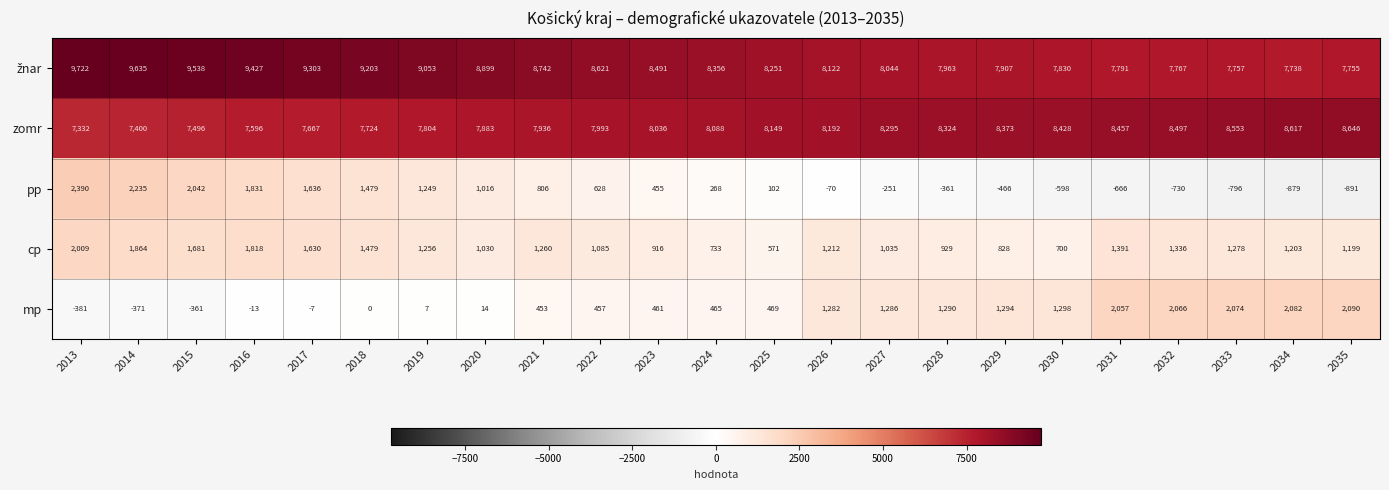

Which label corresponds to the smallest value in the chart?

2035